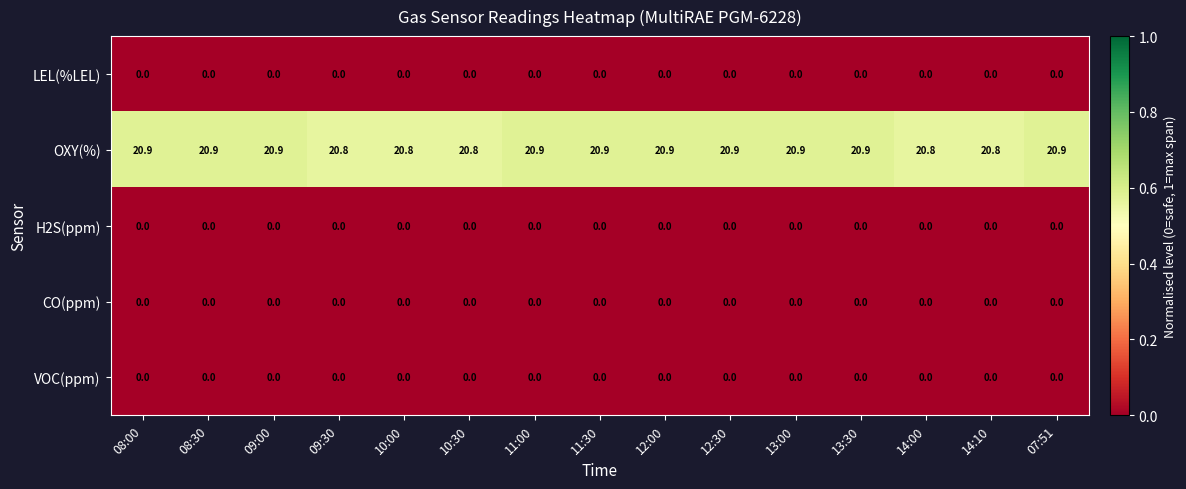

How many OXY(%) values are between 20 and 21?

15